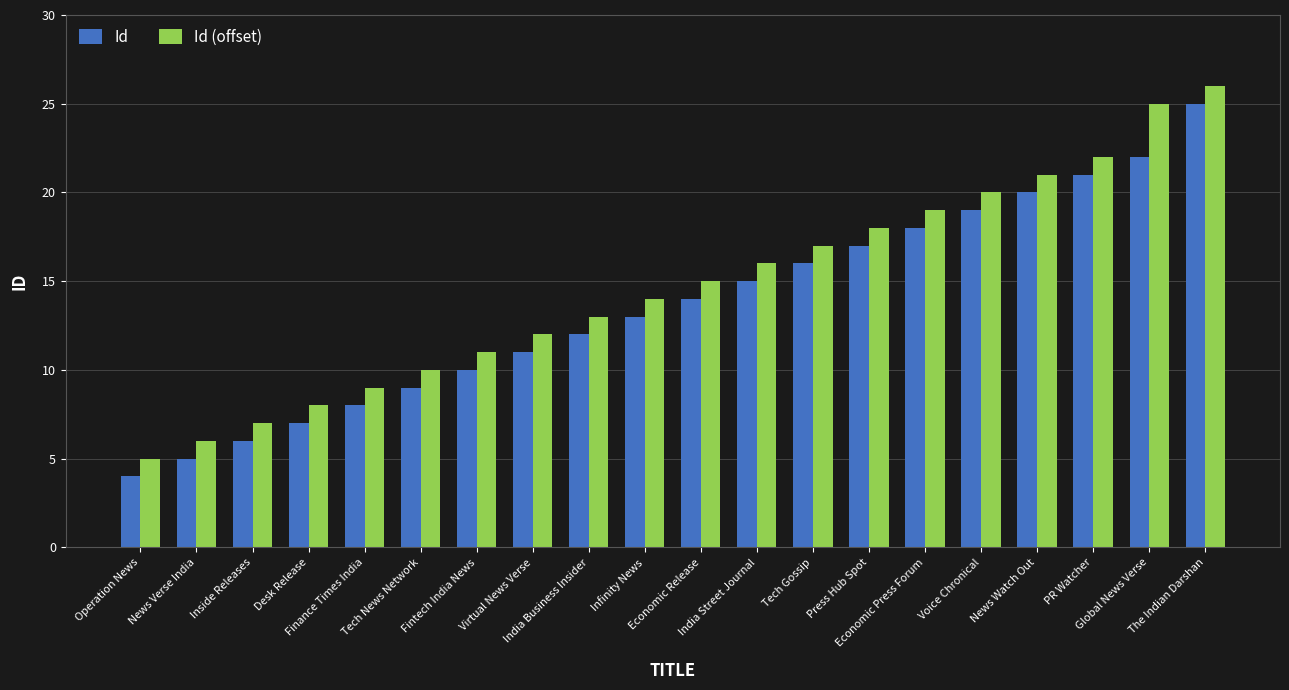

Rank the series by their maximum value, from highest to lowest.

Id (offset), Id